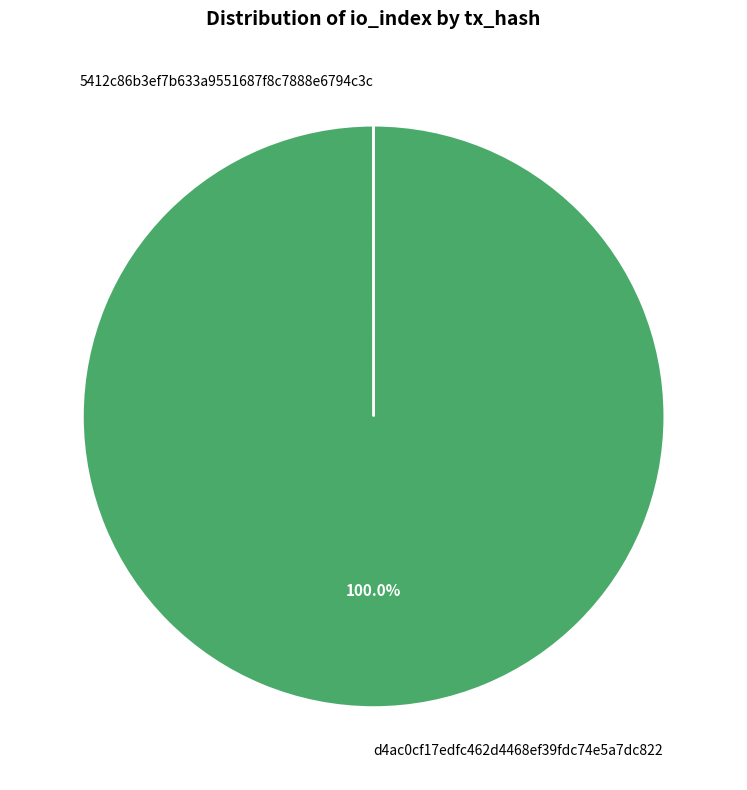

Which category accounts for the majority?

d4ac0cf17edfc462d4468ef39fdc74e5a7dc822